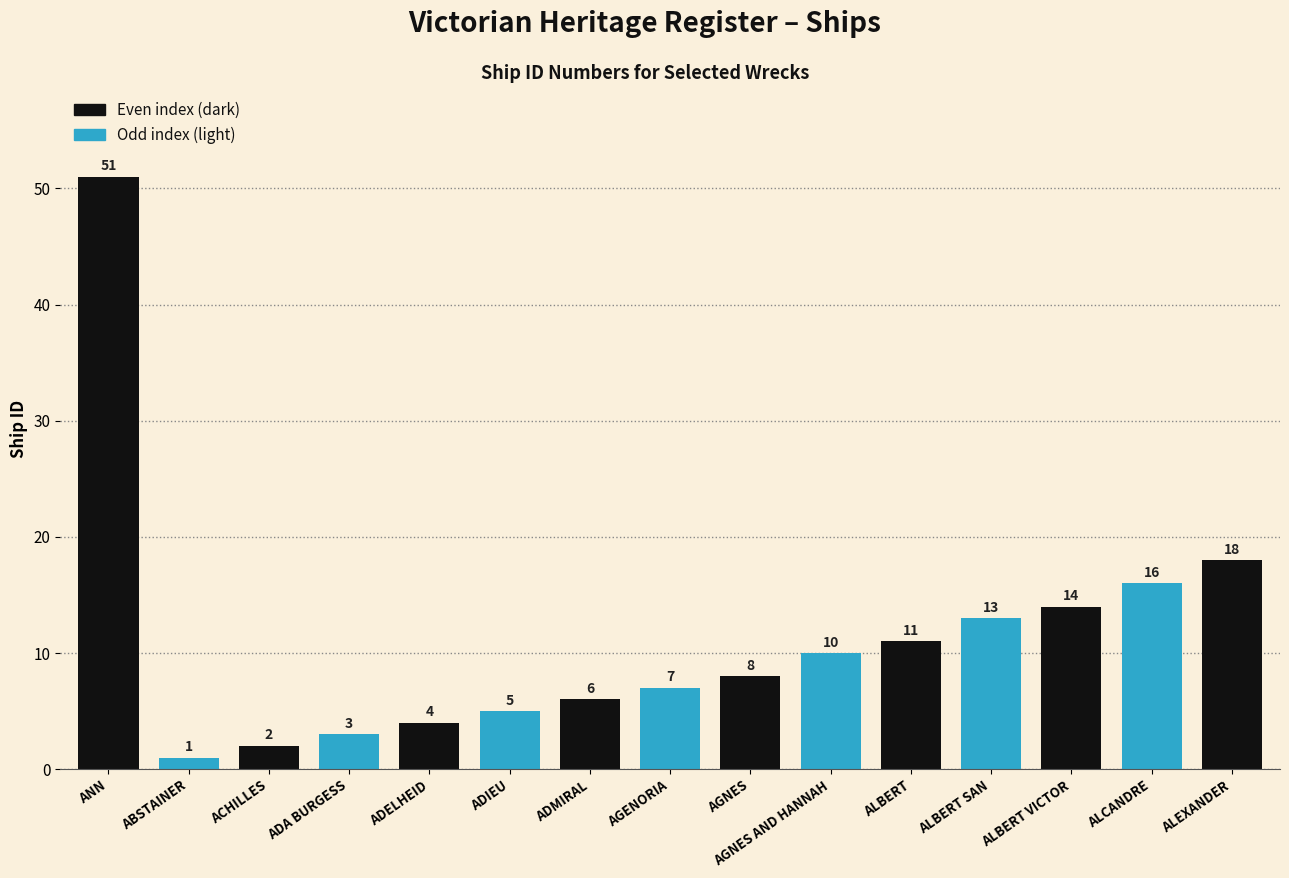

What is the label of the 9th bar from the left?

AGNES